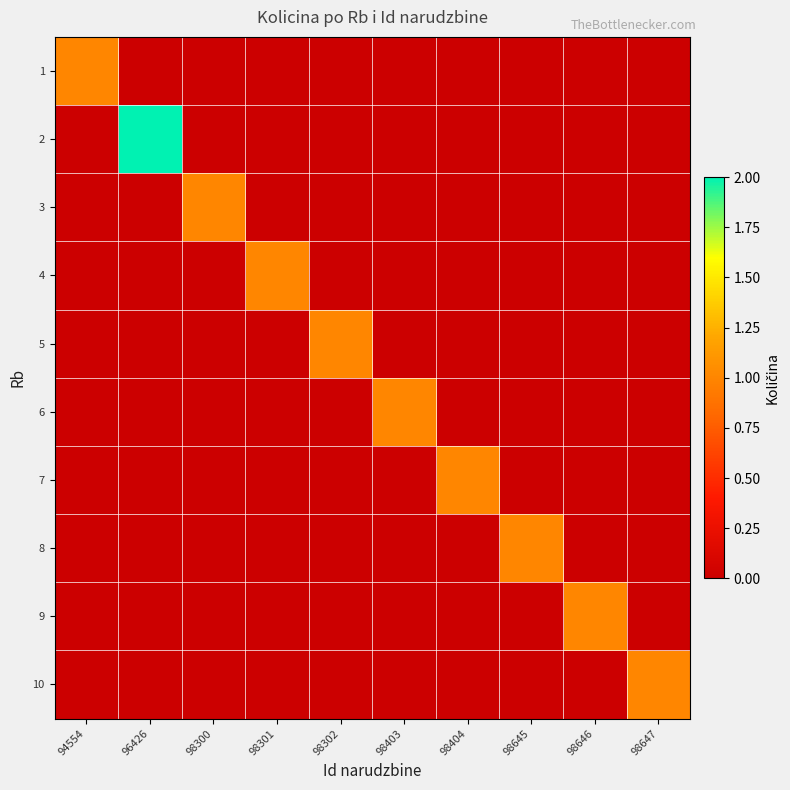

Which category has the highest value across all series?

96426